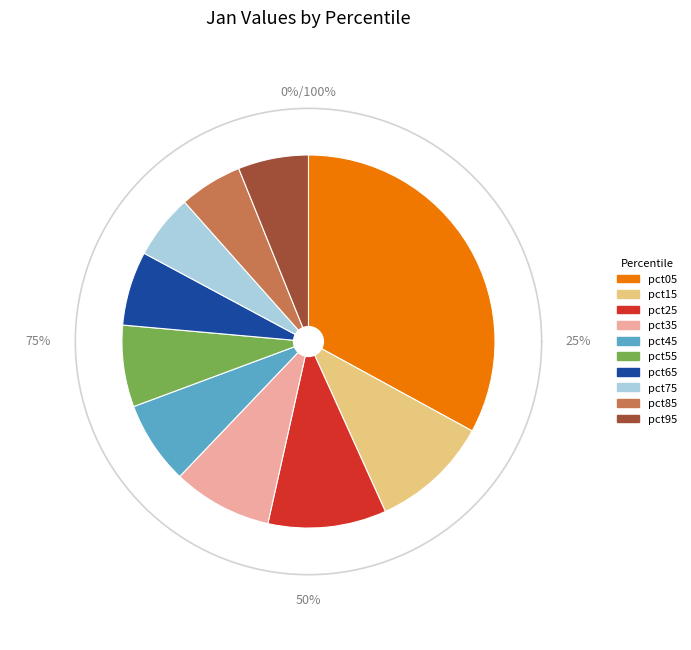

What is the ratio of the value at pct45 to the value at pct05?

0.2